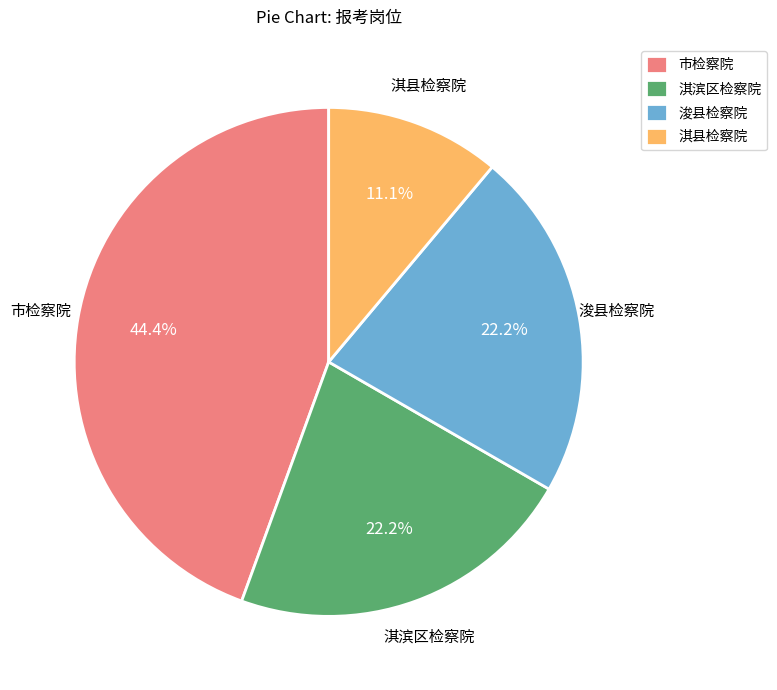

Is 浚县检察院 the majority of the pie?

No